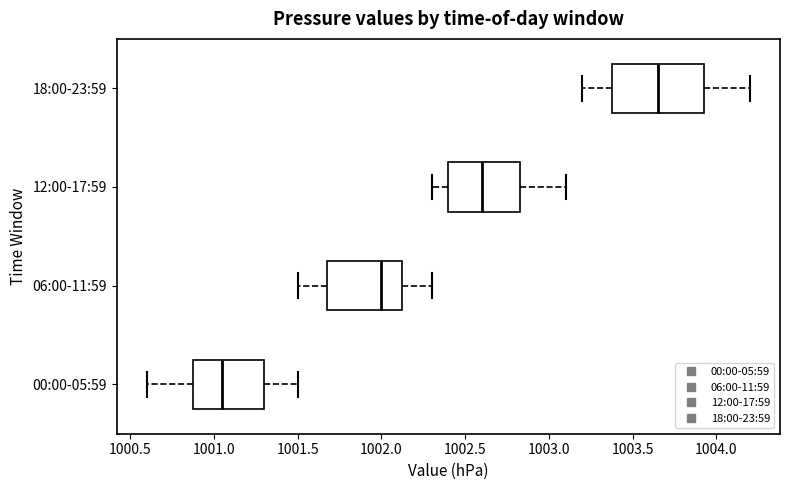

Reading bottom to top, transcribe this box plot: for each box, give where its median line is, the range the box spans, and where its two whiskers end, as read against the x-axis. The values are not printed on the chart, so give them approximately, as read against the axis.

00:00-05:59: median 1001.05, box 1000.90 to 1001.30, whiskers 1000.60 to 1001.50
06:00-11:59: median 1002.00, box 1001.70 to 1002.15, whiskers 1001.50 to 1002.30
12:00-17:59: median 1002.60, box 1002.40 to 1002.85, whiskers 1002.30 to 1003.10
18:00-23:59: median 1003.65, box 1003.40 to 1003.95, whiskers 1003.20 to 1004.20